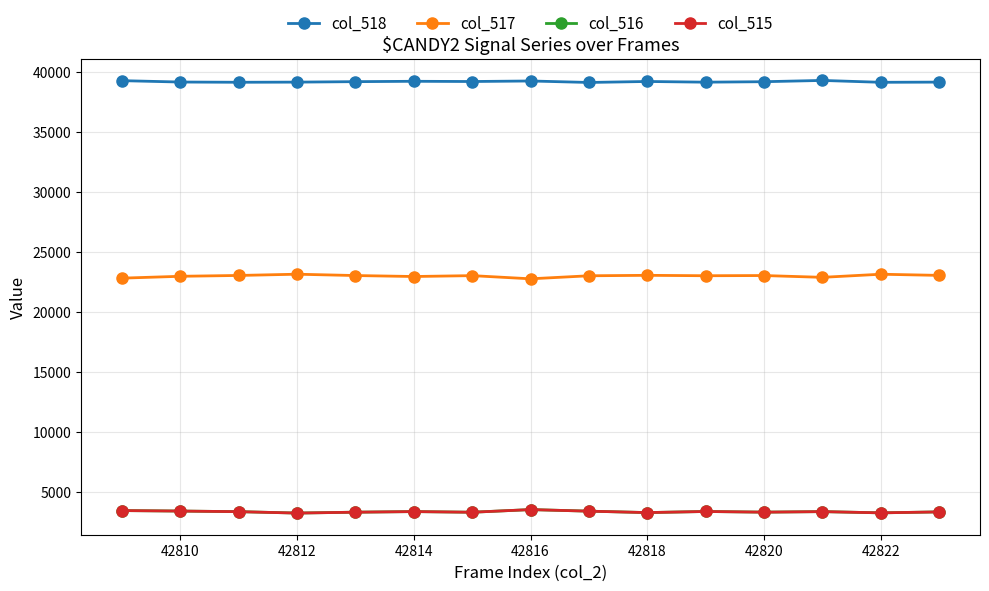

True or false: col_515 has more than 0 interior local peaks.

True